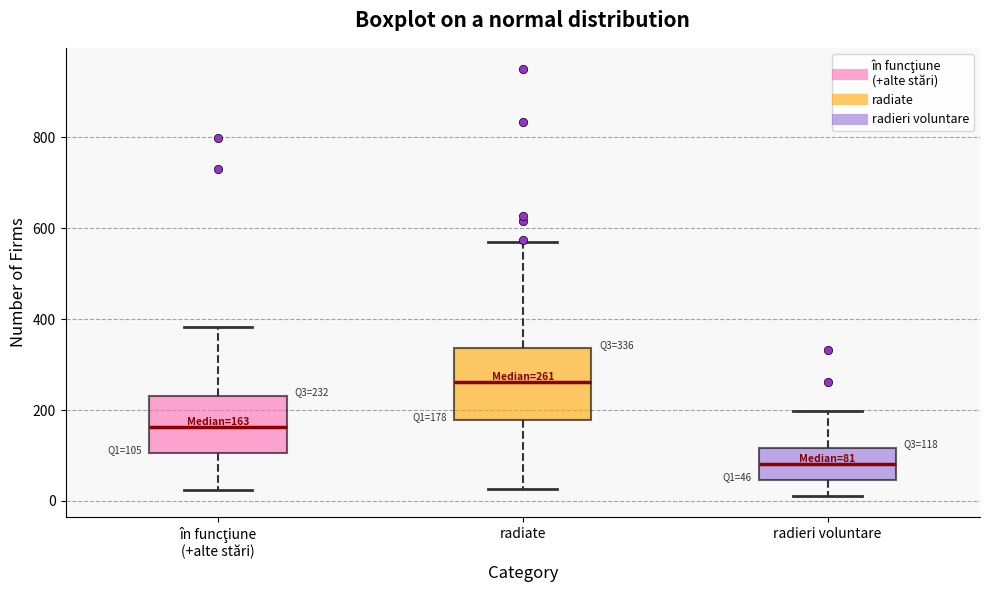

Comparing the boxes themselves (not the whiskers), which one is the tallest?

radiate